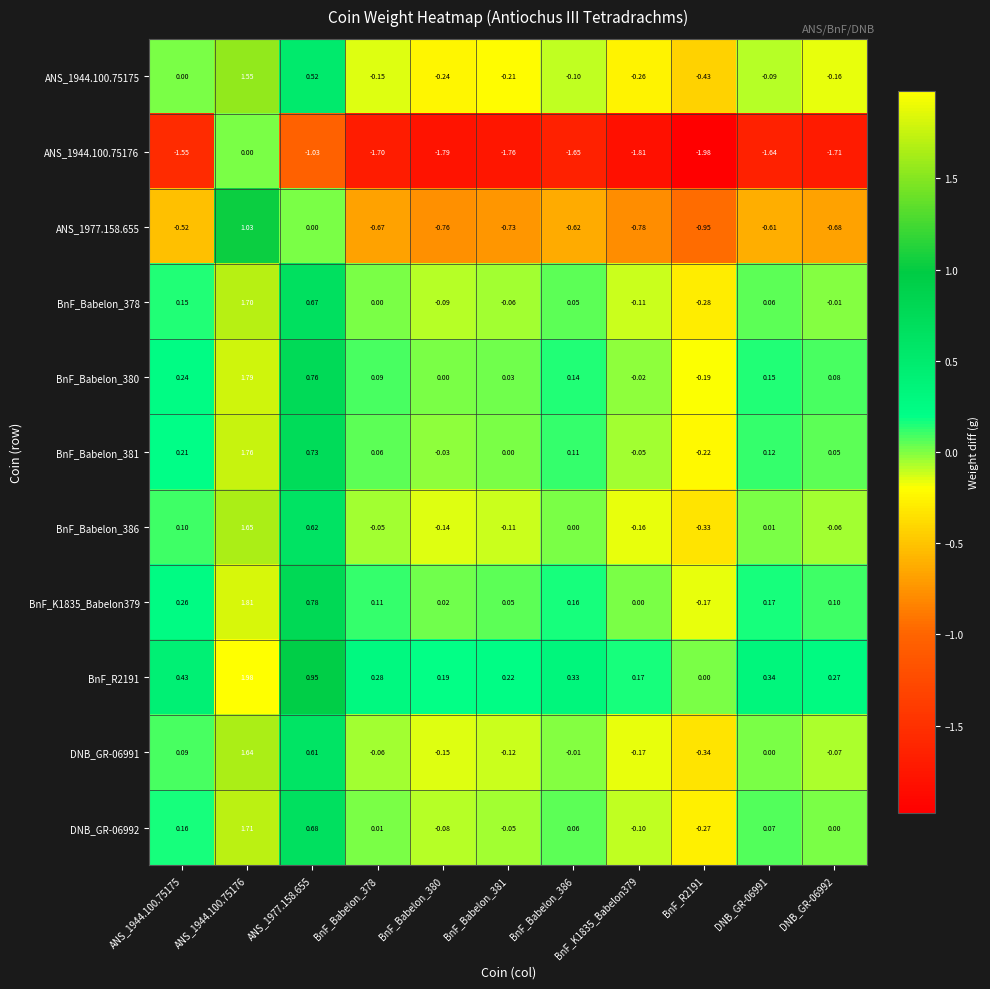

Reading right to left, list all the values displayed in this chart.

ANS_1944.100.75175: DNB_GR-06992=-0.2	DNB_GR-06991=-0.1	BnF_R2191=-0.4	BnF_K1835_Babelon379=-0.3	BnF_Babelon_386=-0.1	BnF_Babelon_381=-0.2	BnF_Babelon_380=-0.2	BnF_Babelon_378=-0.1	ANS_1977.158.655=0.5	ANS_1944.100.75176=1.6	ANS_1944.100.75175=0.0
ANS_1944.100.75176: DNB_GR-06992=-1.7	DNB_GR-06991=-1.6	BnF_R2191=-2.0	BnF_K1835_Babelon379=-1.8	BnF_Babelon_386=-1.6	BnF_Babelon_381=-1.8	BnF_Babelon_380=-1.8	BnF_Babelon_378=-1.7	ANS_1977.158.655=-1.0	ANS_1944.100.75176=0.0	ANS_1944.100.75175=-1.6
ANS_1977.158.655: DNB_GR-06992=-0.7	DNB_GR-06991=-0.6	BnF_R2191=-0.9	BnF_K1835_Babelon379=-0.8	BnF_Babelon_386=-0.6	BnF_Babelon_381=-0.7	BnF_Babelon_380=-0.8	BnF_Babelon_378=-0.7	ANS_1977.158.655=0.0	ANS_1944.100.75176=1.0	ANS_1944.100.75175=-0.5
BnF_Babelon_378: DNB_GR-06992=-0.0	DNB_GR-06991=0.1	BnF_R2191=-0.3	BnF_K1835_Babelon379=-0.1	BnF_Babelon_386=0.1	BnF_Babelon_381=-0.1	BnF_Babelon_380=-0.1	BnF_Babelon_378=0.0	ANS_1977.158.655=0.7	ANS_1944.100.75176=1.7	ANS_1944.100.75175=0.1
BnF_Babelon_380: DNB_GR-06992=0.1	DNB_GR-06991=0.1	BnF_R2191=-0.2	BnF_K1835_Babelon379=-0.0	BnF_Babelon_386=0.1	BnF_Babelon_381=0.0	BnF_Babelon_380=0.0	BnF_Babelon_378=0.1	ANS_1977.158.655=0.8	ANS_1944.100.75176=1.8	ANS_1944.100.75175=0.2
BnF_Babelon_381: DNB_GR-06992=0.1	DNB_GR-06991=0.1	BnF_R2191=-0.2	BnF_K1835_Babelon379=-0.1	BnF_Babelon_386=0.1	BnF_Babelon_381=0.0	BnF_Babelon_380=-0.0	BnF_Babelon_378=0.1	ANS_1977.158.655=0.7	ANS_1944.100.75176=1.8	ANS_1944.100.75175=0.2
BnF_Babelon_386: DNB_GR-06992=-0.1	DNB_GR-06991=0.0	BnF_R2191=-0.3	BnF_K1835_Babelon379=-0.2	BnF_Babelon_386=0.0	BnF_Babelon_381=-0.1	BnF_Babelon_380=-0.1	BnF_Babelon_378=-0.1	ANS_1977.158.655=0.6	ANS_1944.100.75176=1.6	ANS_1944.100.75175=0.1
BnF_K1835_Babelon379: DNB_GR-06992=0.1	DNB_GR-06991=0.2	BnF_R2191=-0.2	BnF_K1835_Babelon379=0.0	BnF_Babelon_386=0.2	BnF_Babelon_381=0.1	BnF_Babelon_380=0.0	BnF_Babelon_378=0.1	ANS_1977.158.655=0.8	ANS_1944.100.75176=1.8	ANS_1944.100.75175=0.3
BnF_R2191: DNB_GR-06992=0.3	DNB_GR-06991=0.3	BnF_R2191=0.0	BnF_K1835_Babelon379=0.2	BnF_Babelon_386=0.3	BnF_Babelon_381=0.2	BnF_Babelon_380=0.2	BnF_Babelon_378=0.3	ANS_1977.158.655=0.9	ANS_1944.100.75176=2.0	ANS_1944.100.75175=0.4
DNB_GR-06991: DNB_GR-06992=-0.1	DNB_GR-06991=0.0	BnF_R2191=-0.3	BnF_K1835_Babelon379=-0.2	BnF_Babelon_386=-0.0	BnF_Babelon_381=-0.1	BnF_Babelon_380=-0.1	BnF_Babelon_378=-0.1	ANS_1977.158.655=0.6	ANS_1944.100.75176=1.6	ANS_1944.100.75175=0.1
DNB_GR-06992: DNB_GR-06992=0.0	DNB_GR-06991=0.1	BnF_R2191=-0.3	BnF_K1835_Babelon379=-0.1	BnF_Babelon_386=0.1	BnF_Babelon_381=-0.1	BnF_Babelon_380=-0.1	BnF_Babelon_378=0.0	ANS_1977.158.655=0.7	ANS_1944.100.75176=1.7	ANS_1944.100.75175=0.2